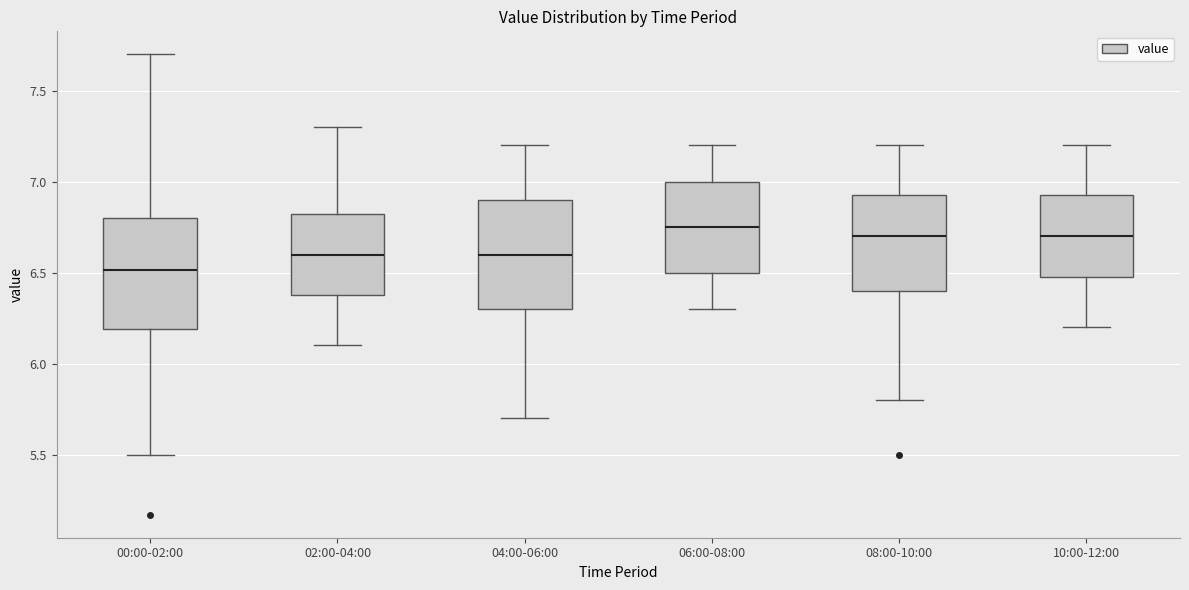

Reading left to right, read every box against the y-axis: the position of its median line, the range the box covers, and the ends of its whiskers. The values are not printed on the chart, so give them approximately, as read against the axis.

00:00-02:00: median 6.50, box 6.20 to 6.80, whiskers 5.50 to 7.70
02:00-04:00: median 6.60, box 6.40 to 6.85, whiskers 6.10 to 7.30
04:00-06:00: median 6.60, box 6.30 to 6.90, whiskers 5.70 to 7.20
06:00-08:00: median 6.75, box 6.50 to 7.00, whiskers 6.30 to 7.20
08:00-10:00: median 6.70, box 6.40 to 6.95, whiskers 5.80 to 7.20
10:00-12:00: median 6.70, box 6.50 to 6.95, whiskers 6.20 to 7.20